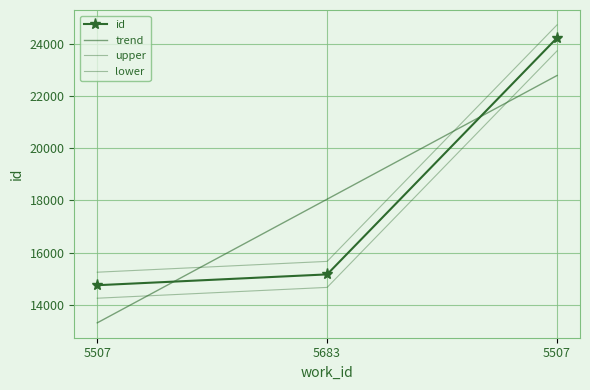

What is the difference between the maximum and minimum values?

9507